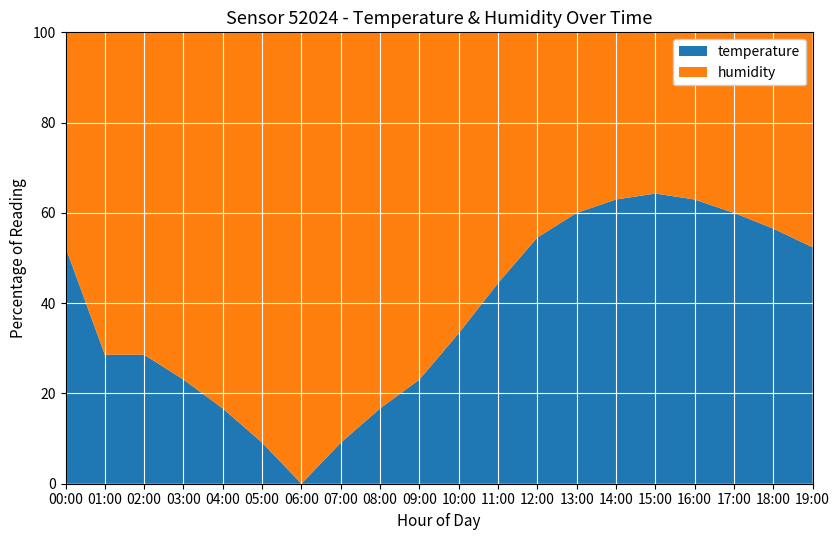

At which label does temperature reach its minimum?

06:00